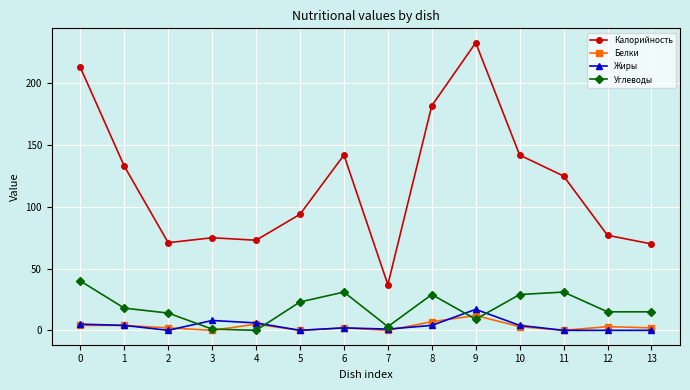

What is the sum of the Углеводы values at 10 and 4?

29